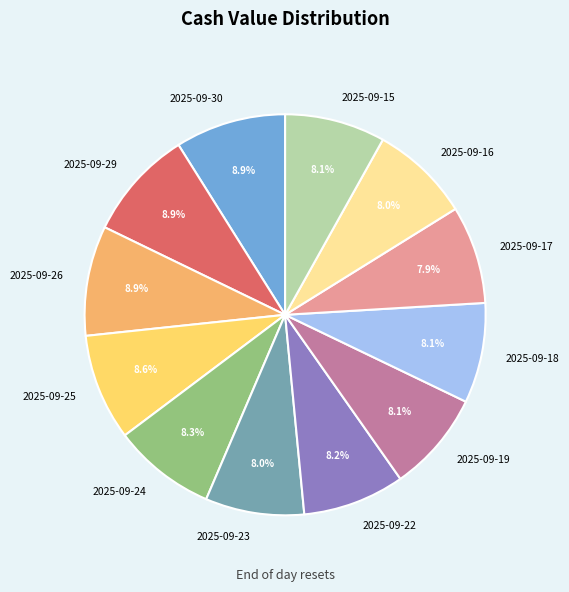

To the nearest percent, what portion does 2025-09-26 represent?

9%